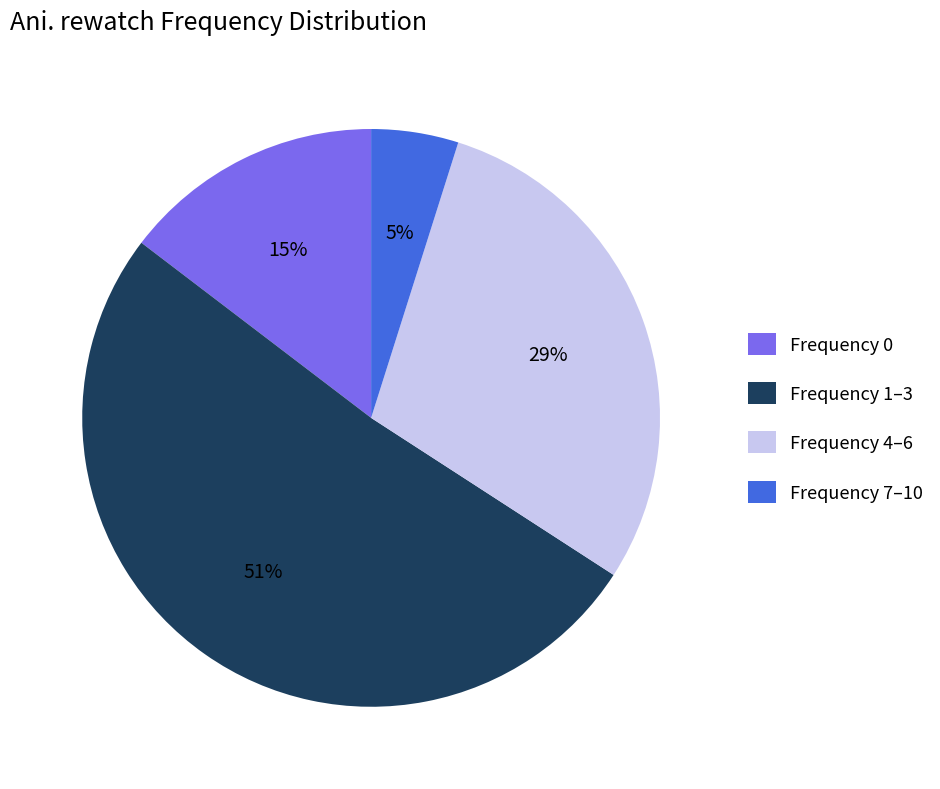

Which slice is the largest?

Frequency 1–3